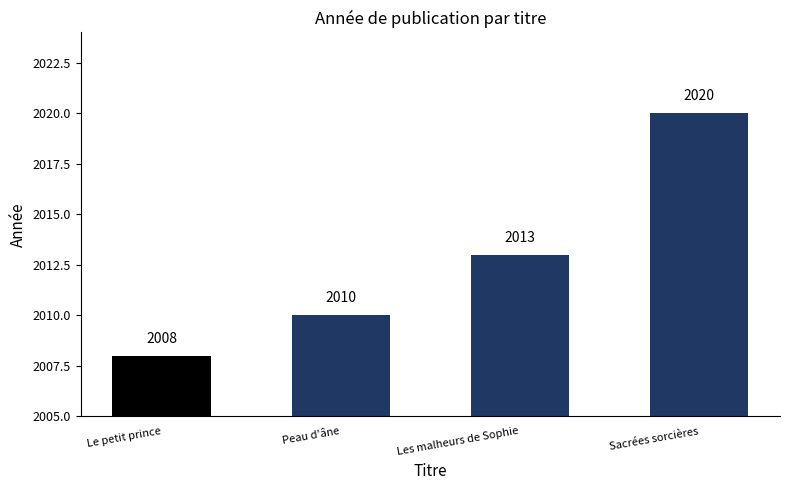

Are the bars horizontal?

No